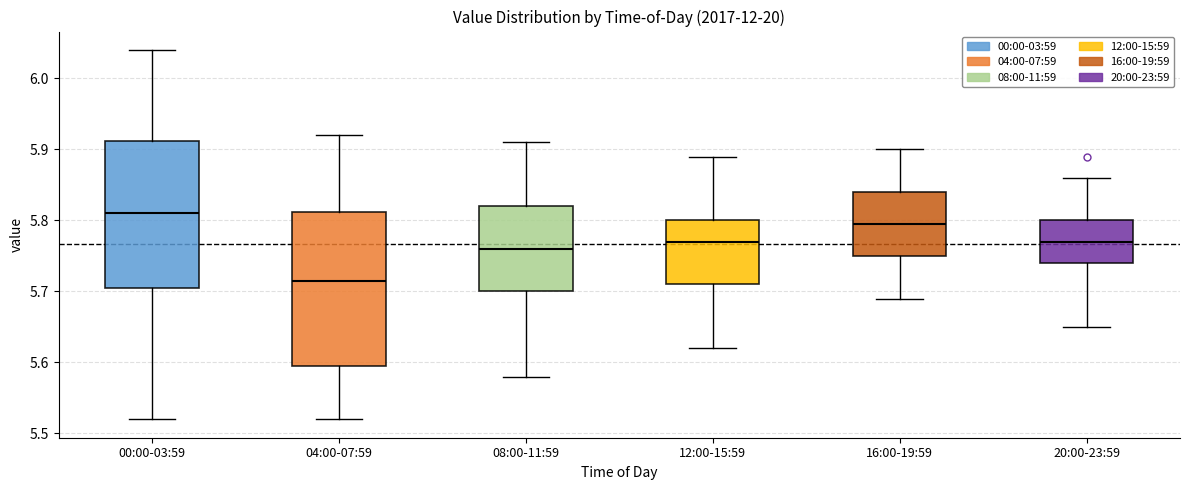

Reading left to right, read every box against the y-axis: the position of its median line, the range the box covers, and the ends of its whiskers. The values are not printed on the chart, so give them approximately, as read against the axis.

00:00-03:59: median 5.81, box 5.71 to 5.91, whiskers 5.52 to 6.04
04:00-07:59: median 5.72, box 5.60 to 5.81, whiskers 5.52 to 5.92
08:00-11:59: median 5.76, box 5.70 to 5.82, whiskers 5.58 to 5.91
12:00-15:59: median 5.77, box 5.71 to 5.80, whiskers 5.62 to 5.89
16:00-19:59: median 5.80, box 5.75 to 5.84, whiskers 5.69 to 5.90
20:00-23:59: median 5.77, box 5.74 to 5.80, whiskers 5.65 to 5.86